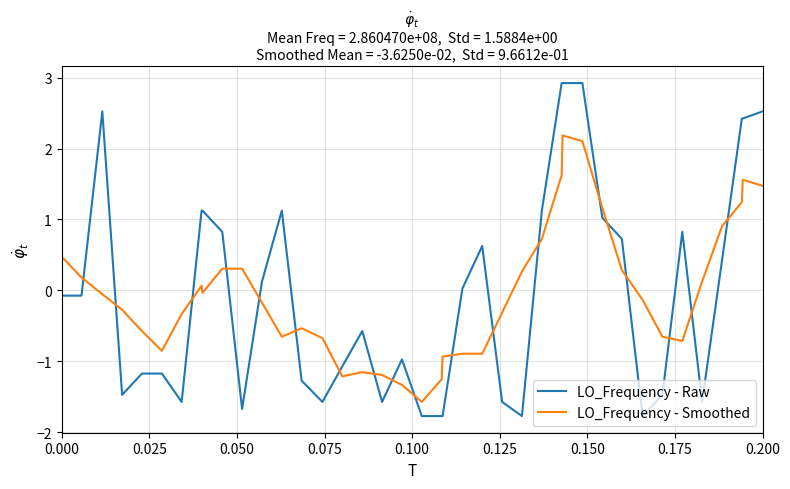

What is the minimum value for LO_Frequency - Smoothed?

-1.6